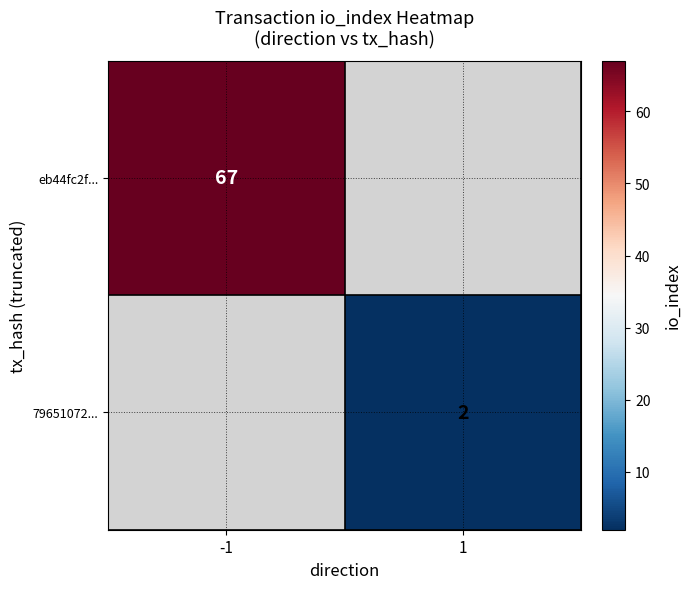

Is the value of eb44fc2f... at -1 greater than the value of 79651072... at 1?

Yes